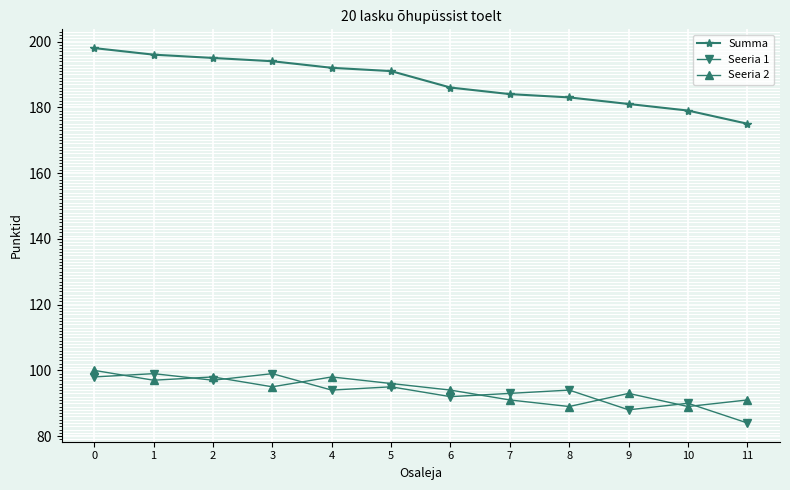

At which category does Seeria 1 reach its first local valley?

2